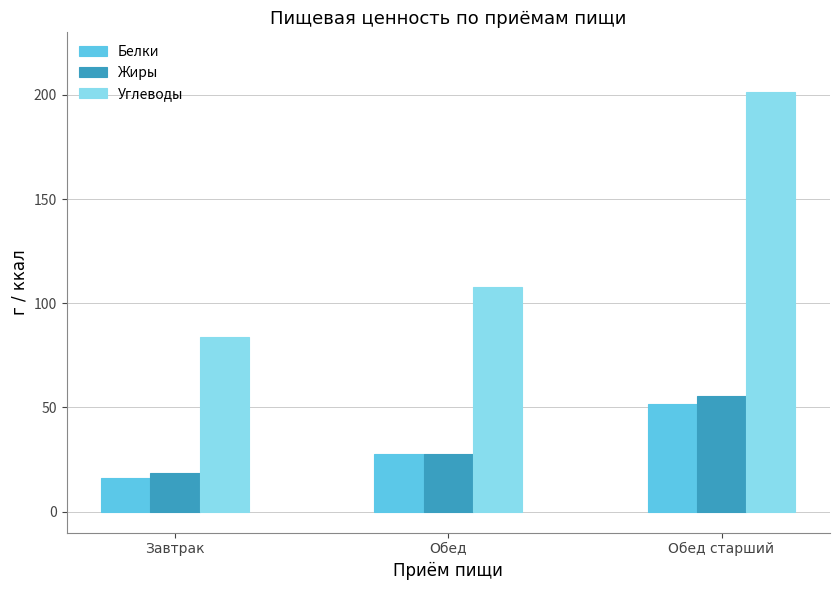

How many series are shown in this chart?

3